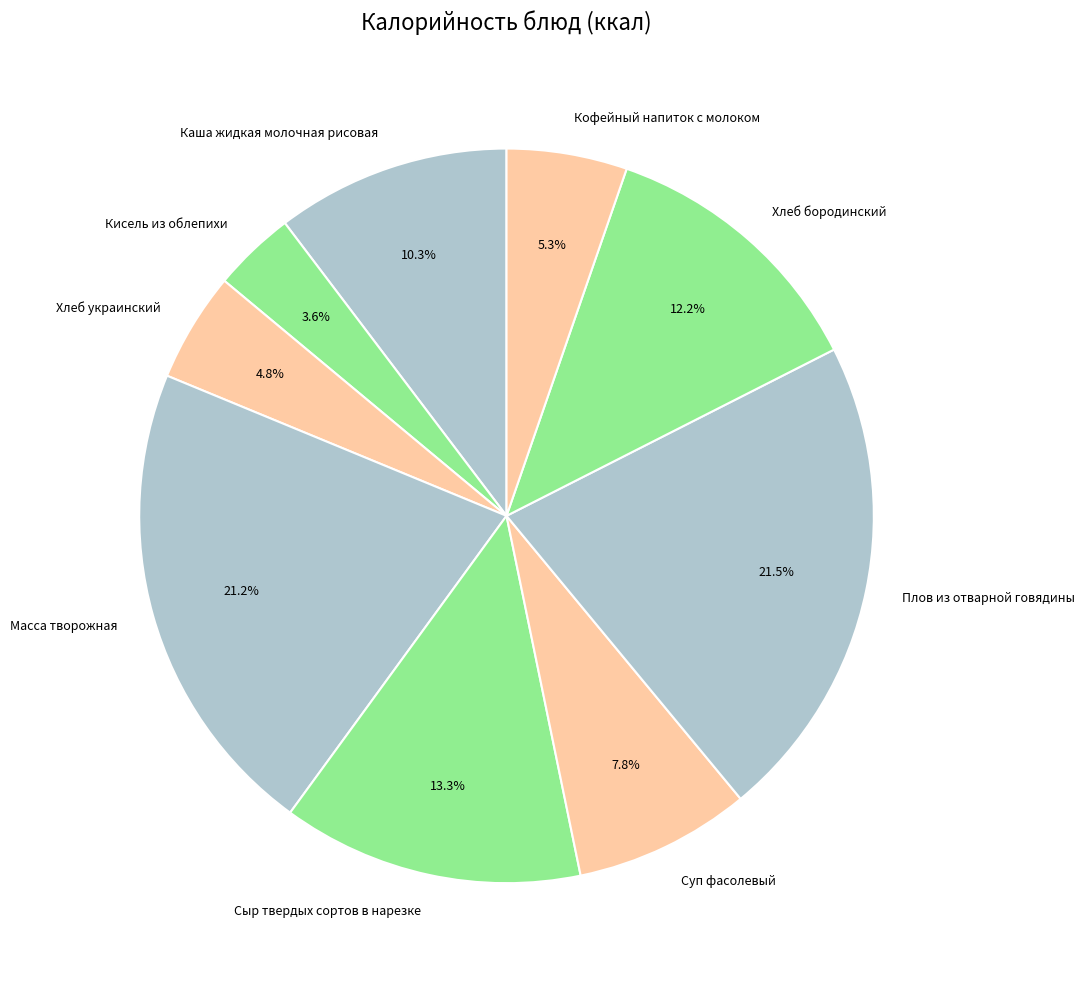

Does any single category account for the majority?

No